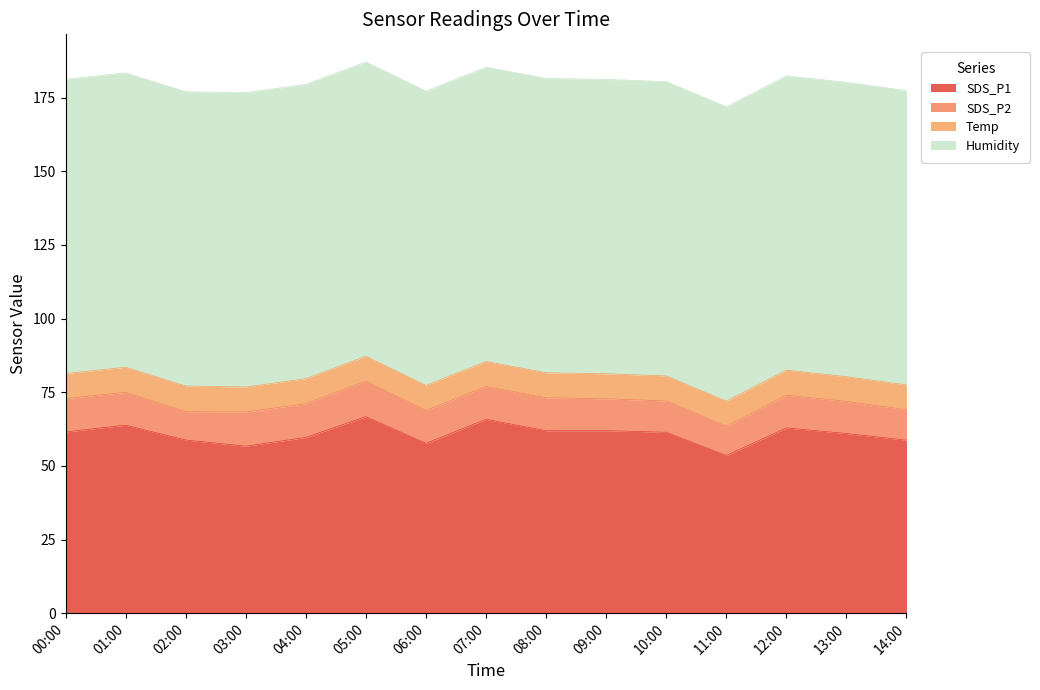

How many interior local peaks does the Temp series have?

1